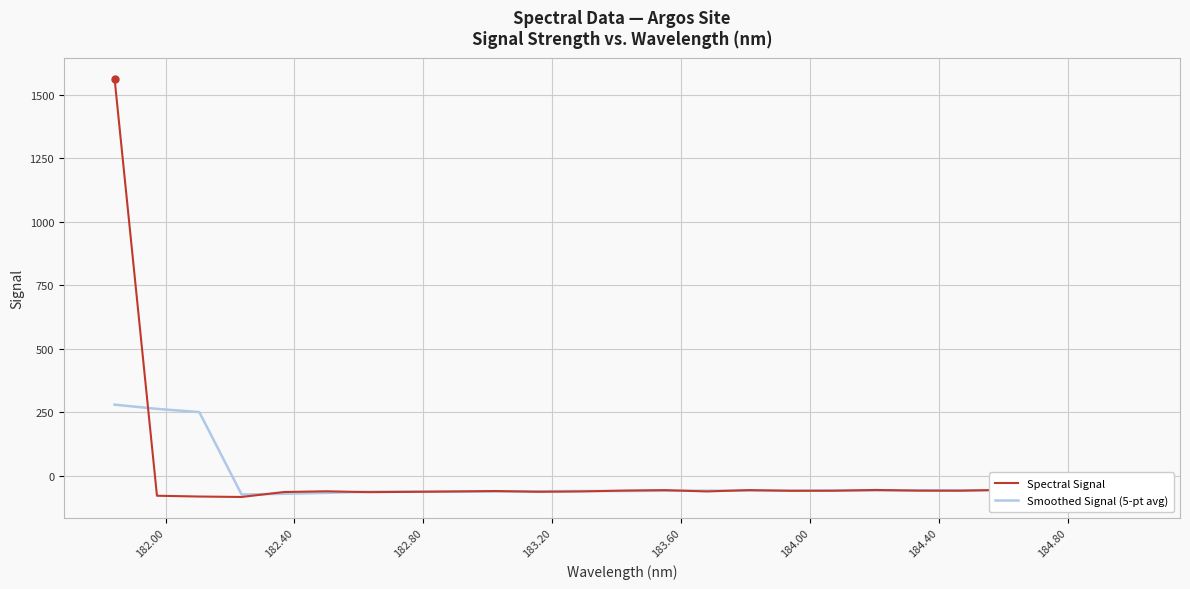

What is the lowest value of the Smoothed Signal (5-pt avg) series?

-73.4